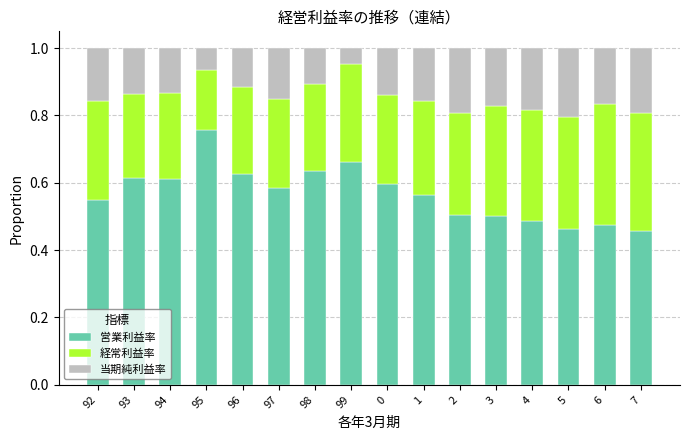

Are the bars grouped side by side (vs. stacked)?

No